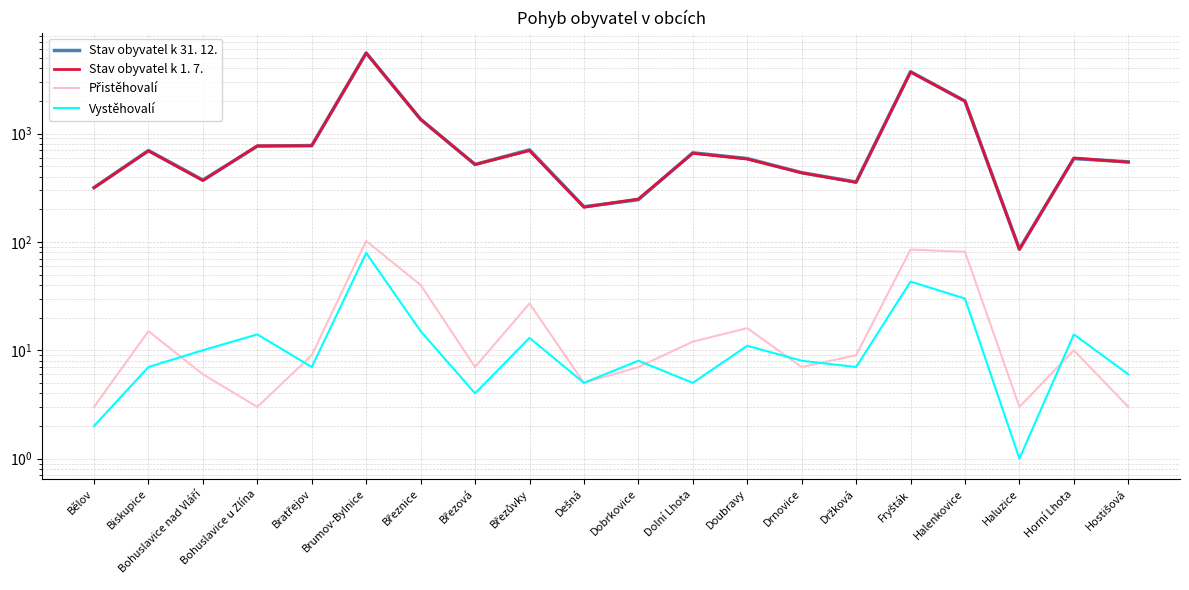

The Přistěhovalí series shows 7 at Drnovice. True or false?

True